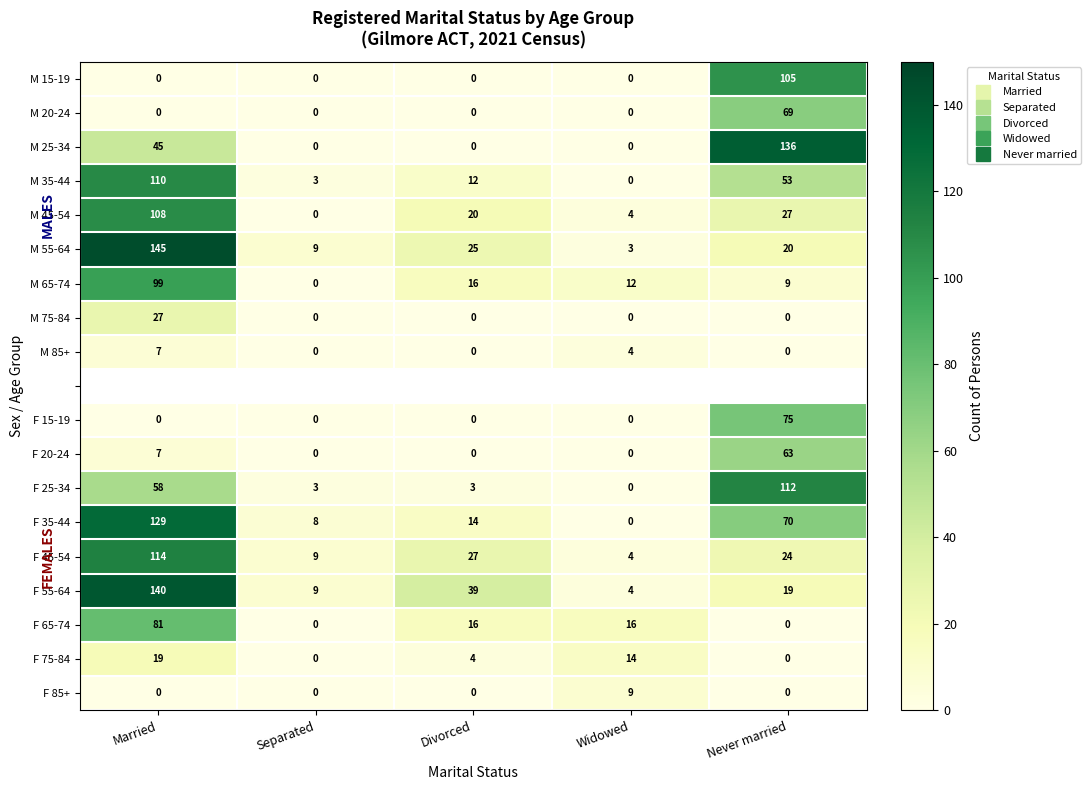

How many data points does each series have?

5